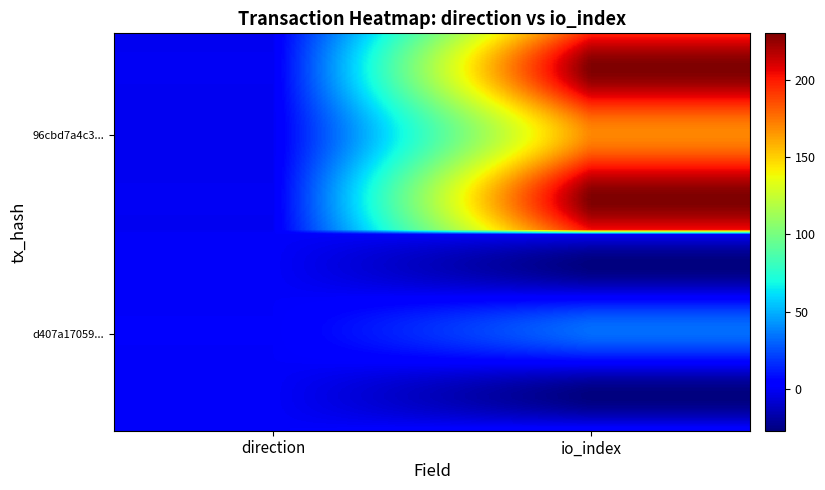

Which series has the largest range (max minus min)?

96cbd7a4c3053714f19ed5e40dee7dd7b4c637d